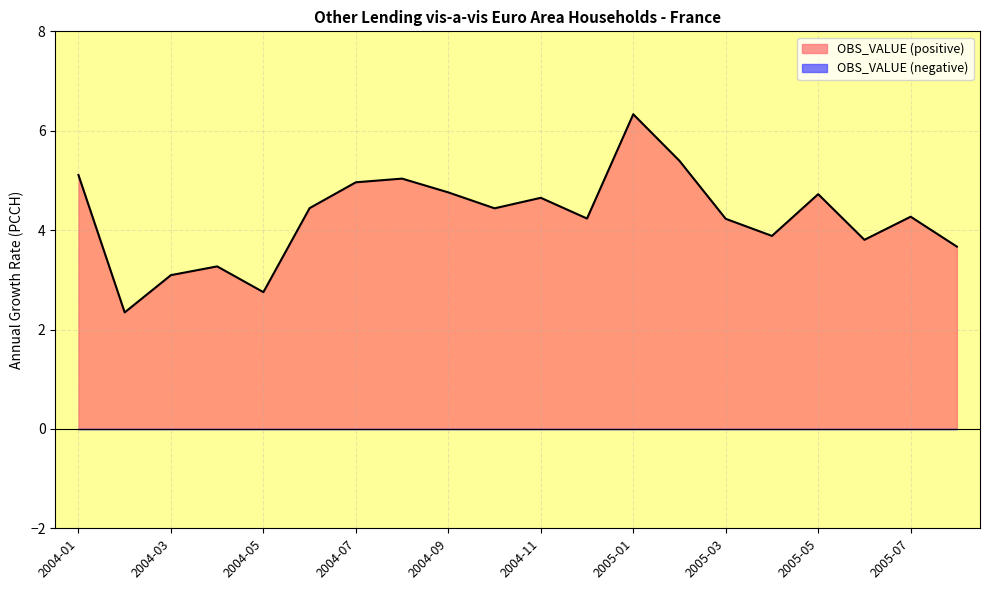

Does the chart have visible grid lines?

Yes